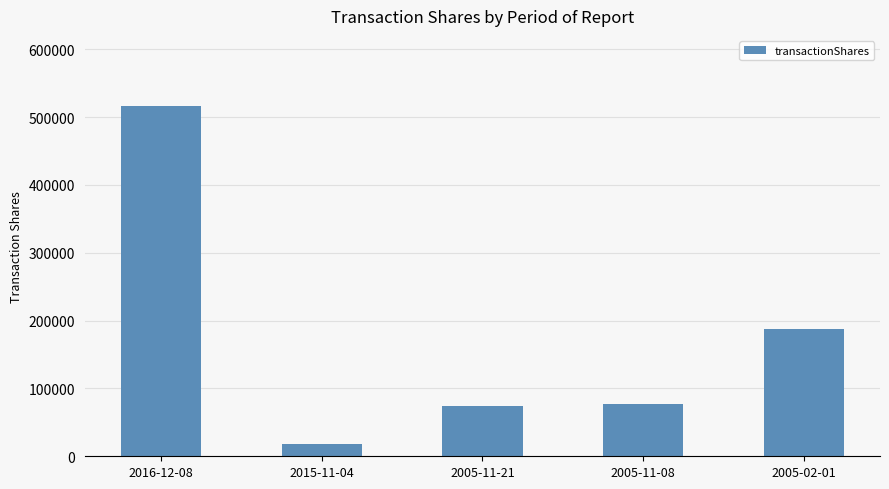

How many data points are less than 77600?

2